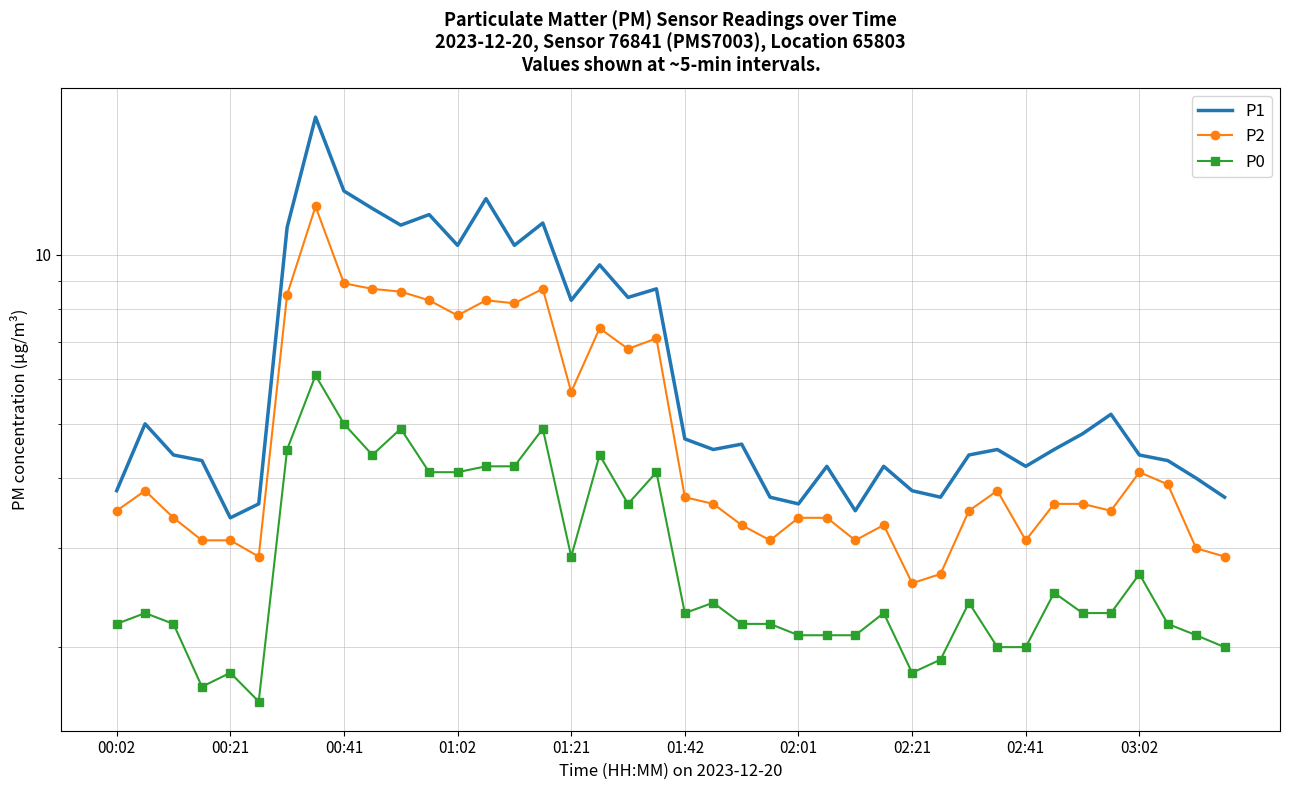

Which series has the largest range (max minus min)?

P1